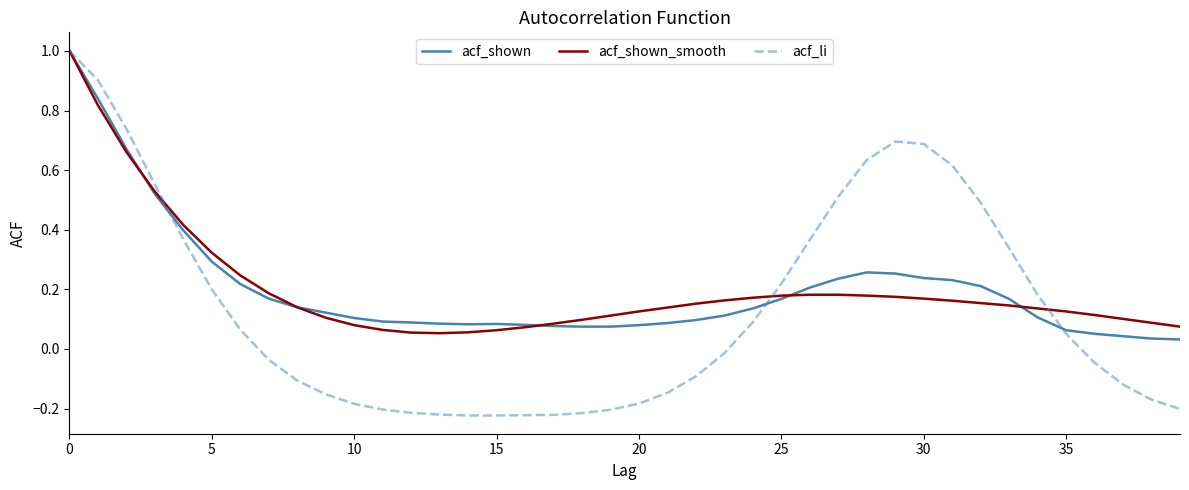

Which series has the widest spread of values?

acf_li